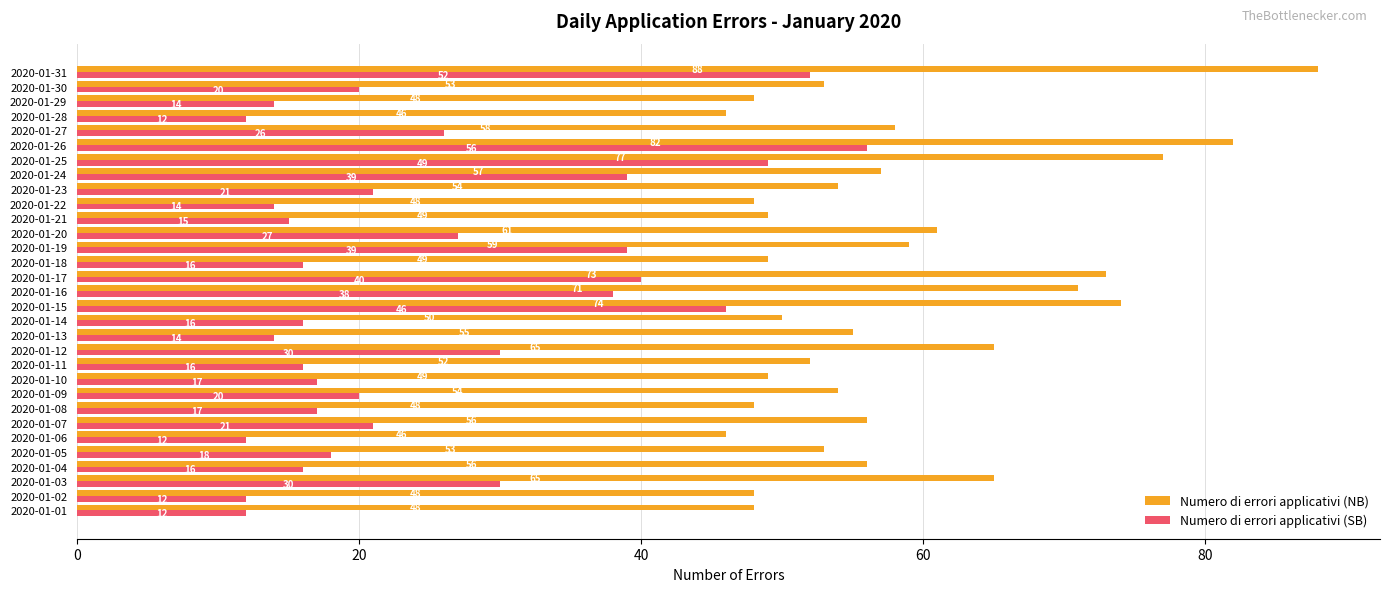

How many data points in Numero di errori applicativi (NB) are less than 54?

14